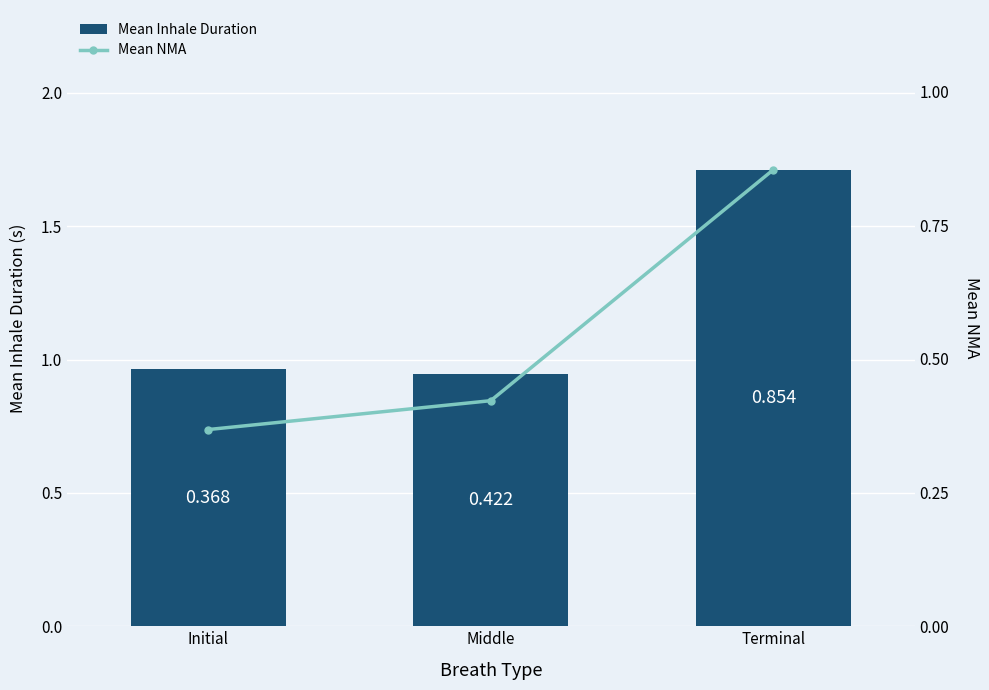

How many data points does each series have?

3